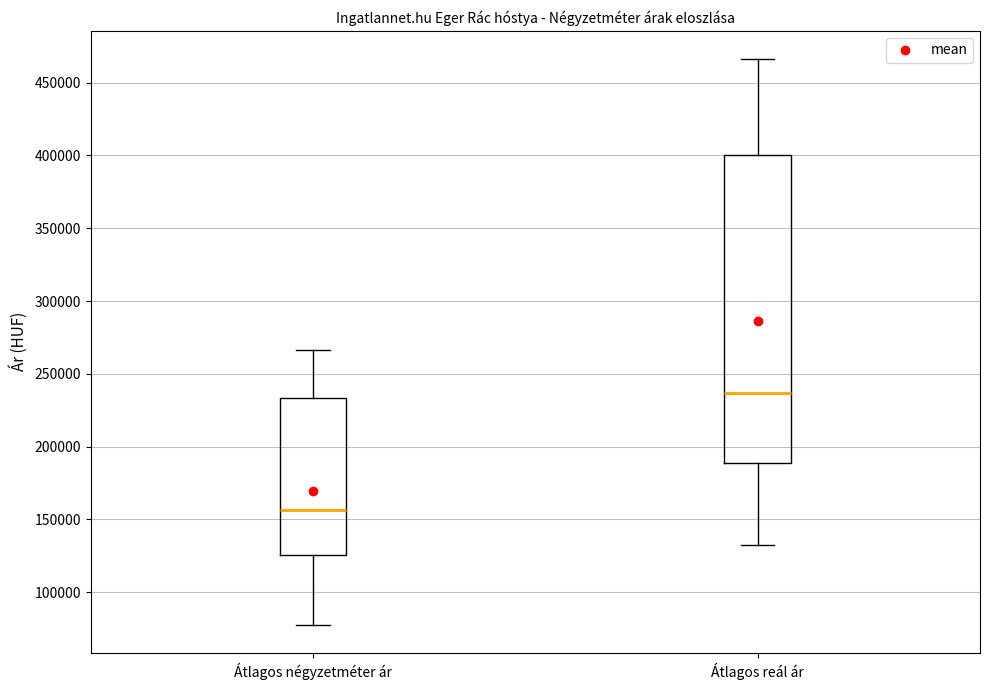

Where is the lower edge of the box for Átlagos négyzetméter ár on the y-axis? The values are not printed on the chart, so give them approximately, as read against the axis.

125000